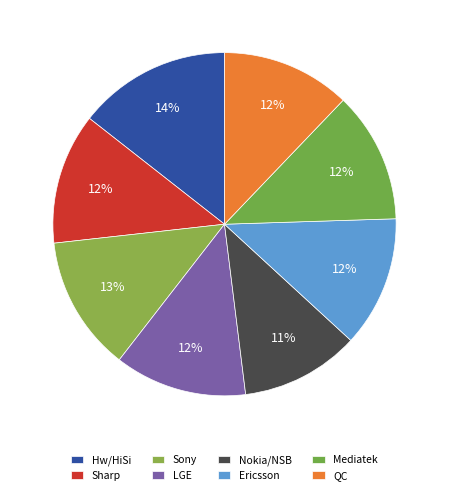

The Nokia/NSB slice represents 1% of the pie. True or false?

False